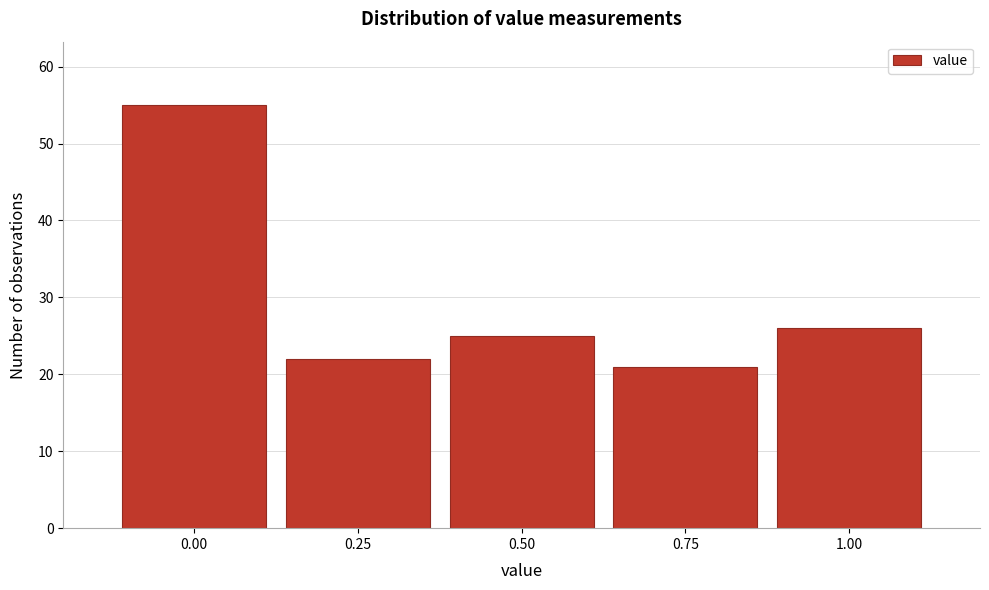

Which range on the x-axis has the tallest bar?

-0.125 to 0.125